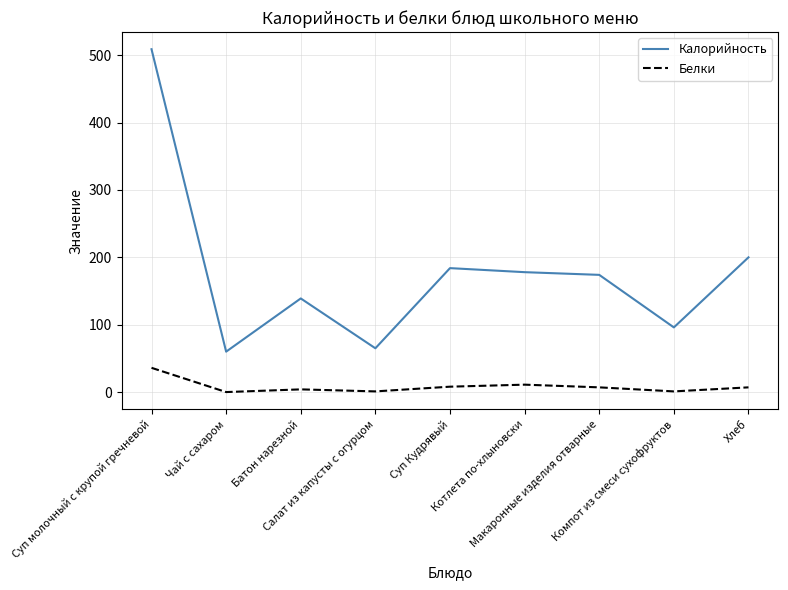

True or false: Белки and Калорийность cross at least once.

False